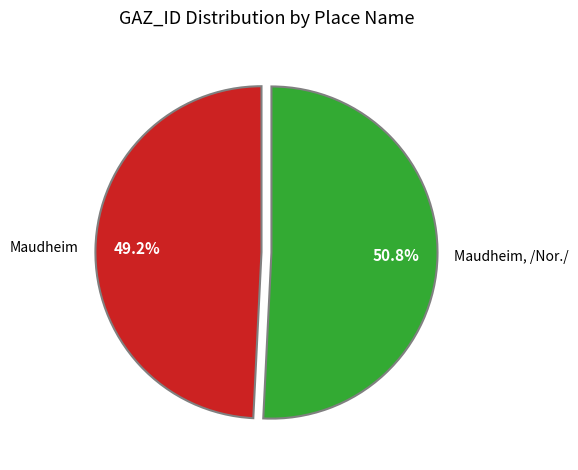

Combined, do Maudheim and Maudheim, /Nor./ account for over 50%?

Yes